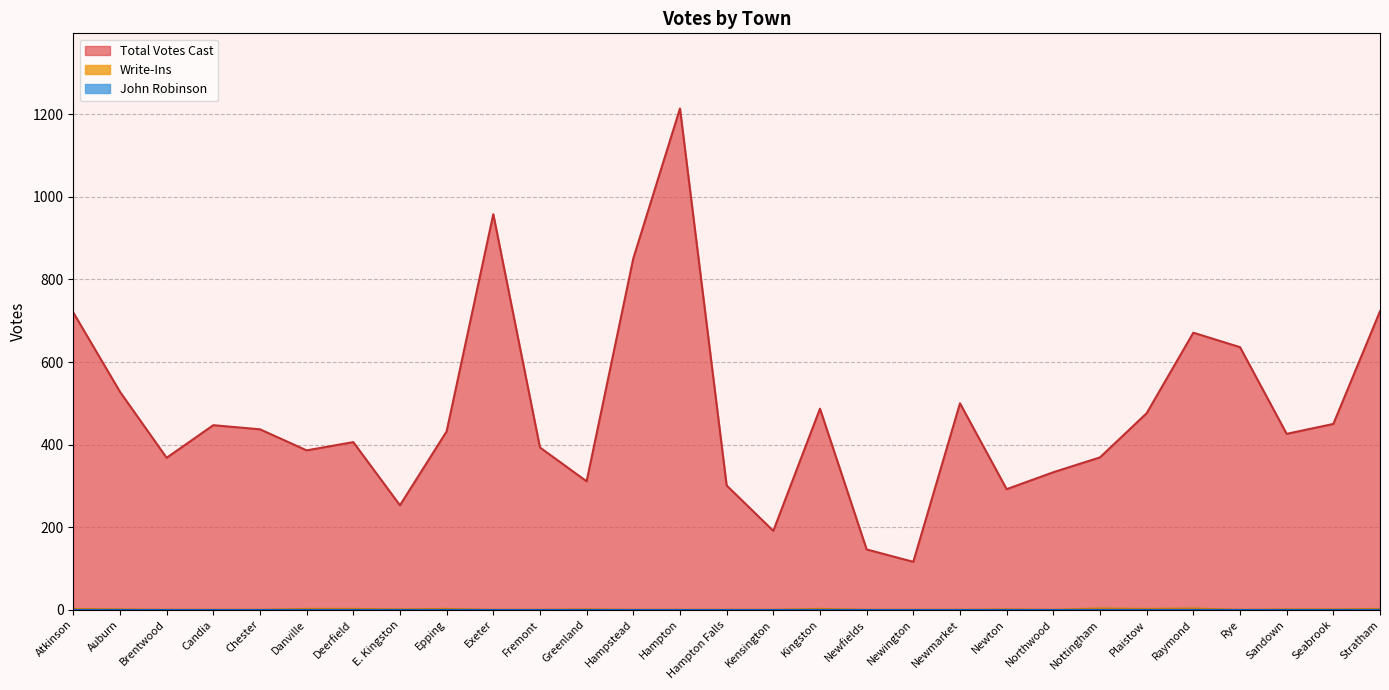

Reading right to left, transcribe all the data shown in this chart.

Total Votes Cast: Stratham=723	Seabrook=450	Sandown=426	Rye=636	Raymond=671	Plaistow=476	Nottingham=369	Northwood=333	Newton=292	Newmarket=500	Newington=116	Newfields=146	Kingston=487	Kensington=191	Hampton Falls=301	Hampton=1214	Hampstead=851	Greenland=311	Fremont=393	Exeter=958	Epping=432	E. Kingston=253	Deerfield=406	Danville=386	Chester=437	Candia=447	Brentwood=368	Auburn=528	Atkinson=720
Write-Ins: Stratham=2	Seabrook=1	Sandown=1	Rye=0	Raymond=3	Plaistow=2	Nottingham=3	Northwood=0	Newton=1	Newmarket=0	Newington=0	Newfields=0	Kingston=2	Kensington=0	Hampton Falls=0	Hampton=0	Hampstead=0	Greenland=1	Fremont=0	Exeter=0	Epping=2	E. Kingston=1	Deerfield=2	Danville=2	Chester=0	Candia=0	Brentwood=0	Auburn=1	Atkinson=2